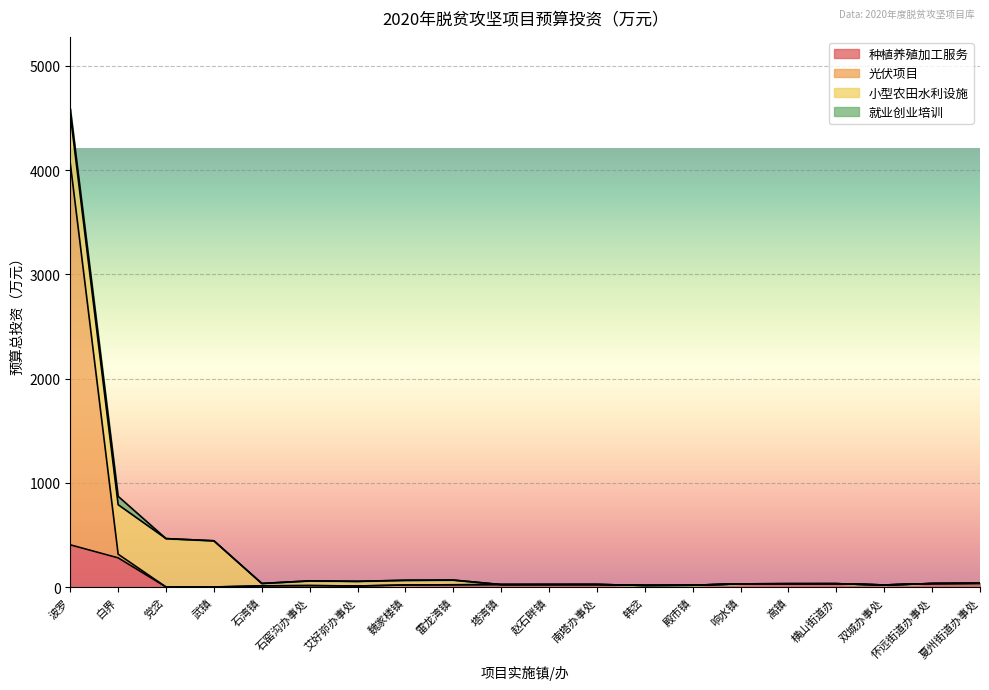

What is the highest value of the 种植养殖加工服务 series?

405.0